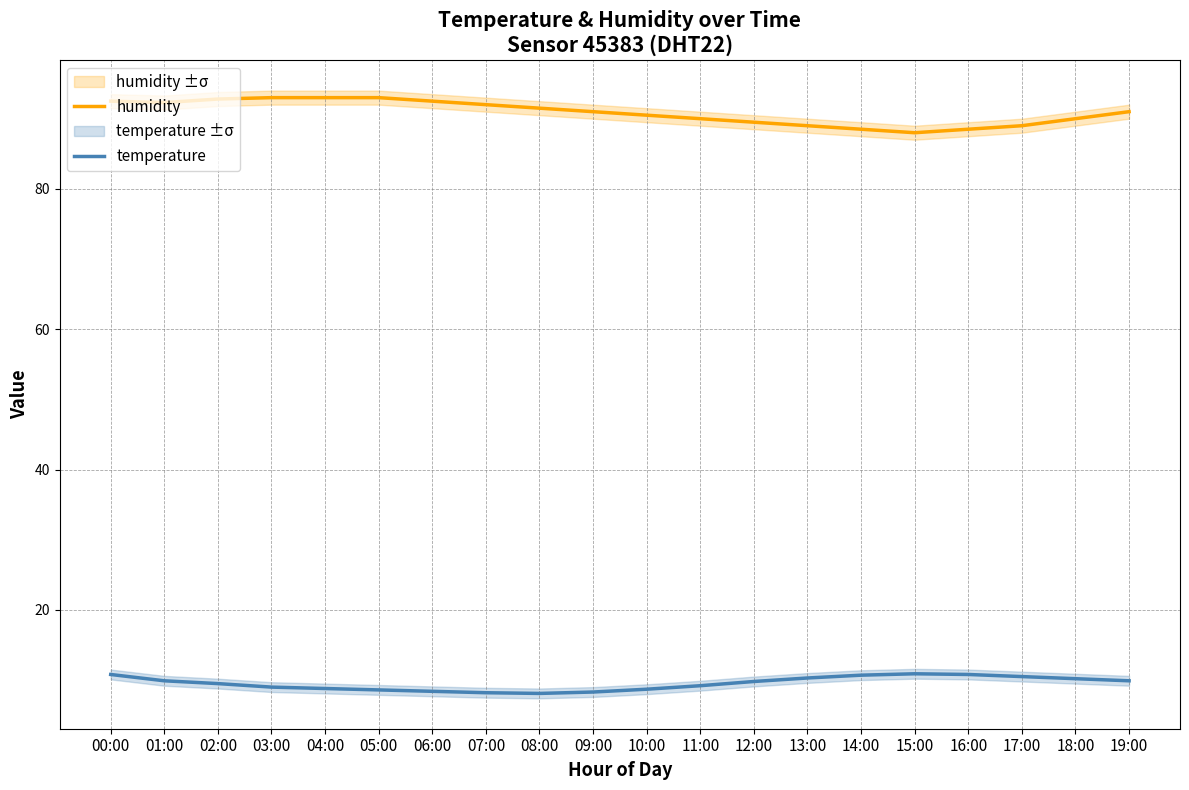

What position from the right is 05:00?

15